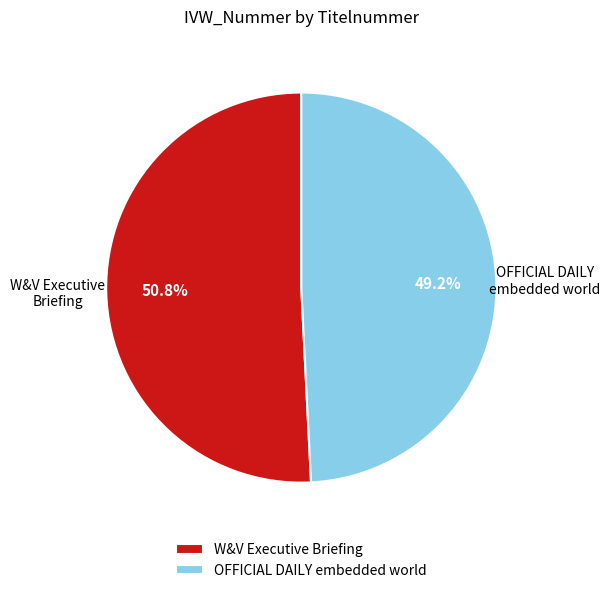

Is it true that OFFICIAL DAILY embedded world is 49% of the pie?

True